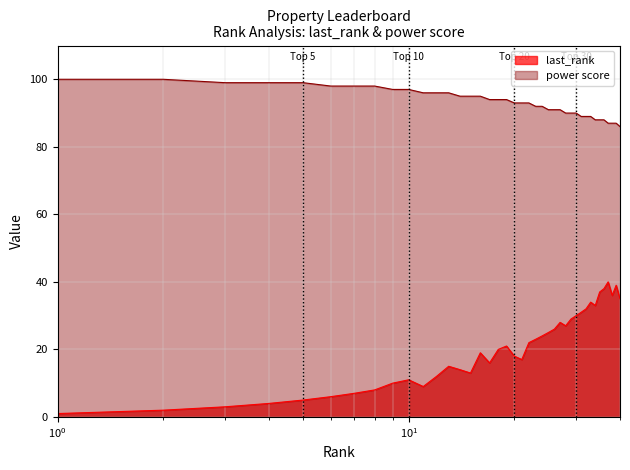

Where does the last_rank series first go above 21?

22